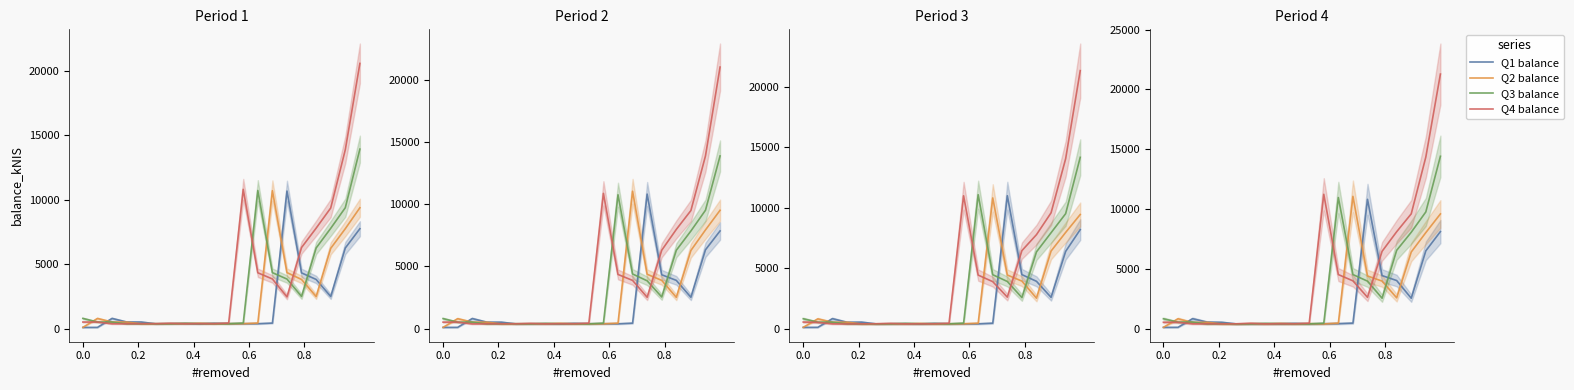

How many lines are shown in the chart?

4